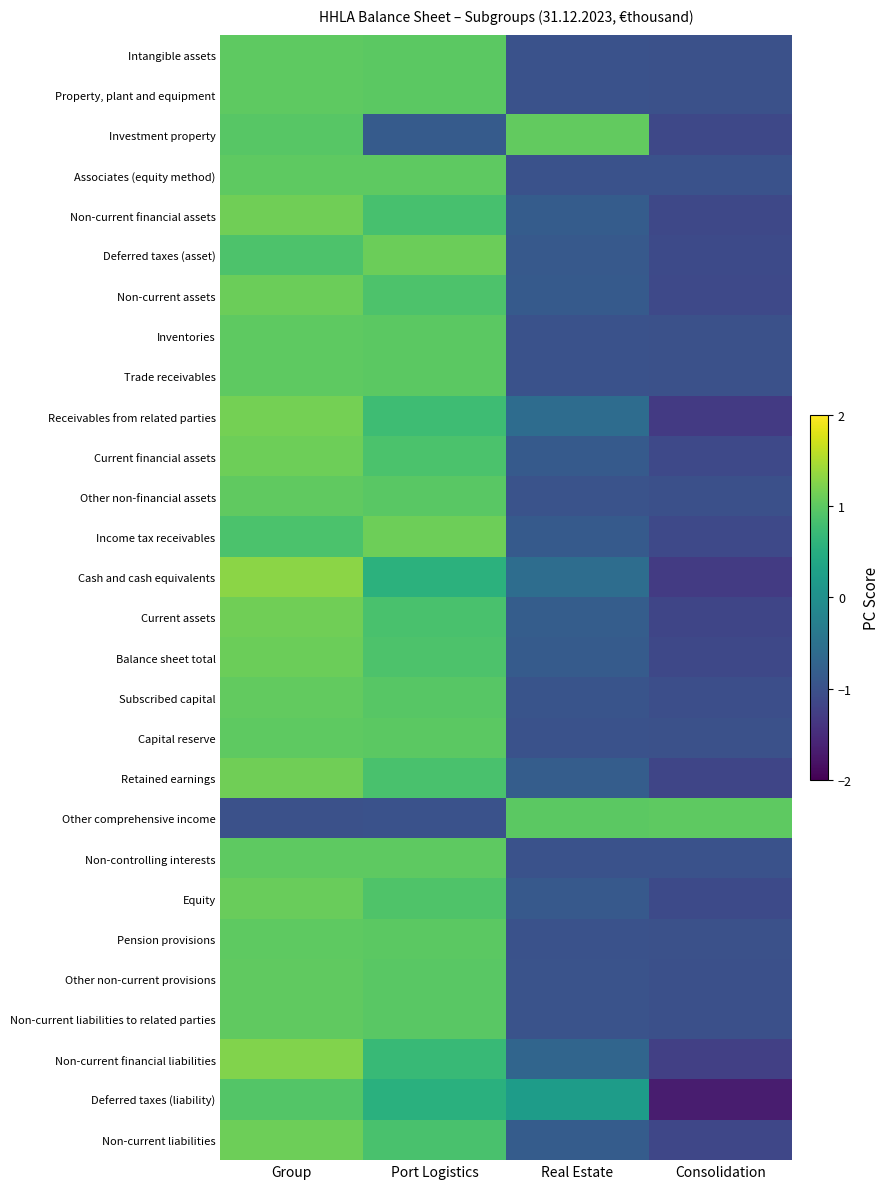

What is the greatest value displayed?

1.3